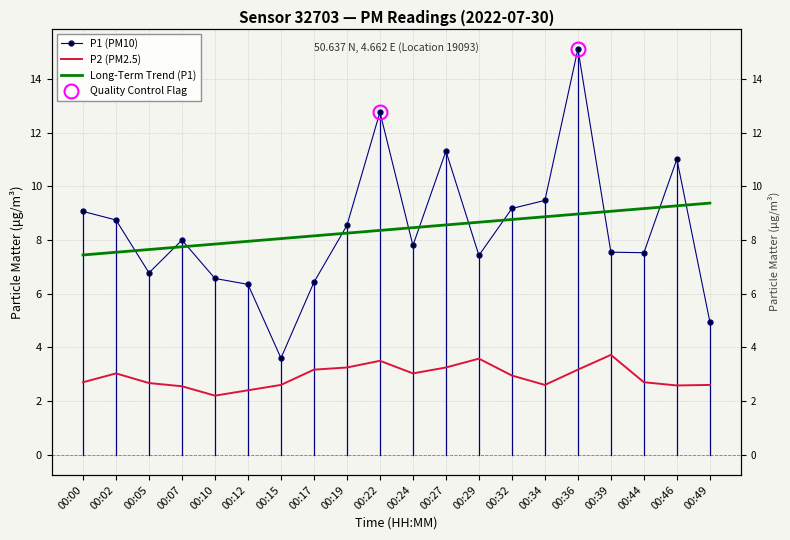

How many data points does each series have?

20